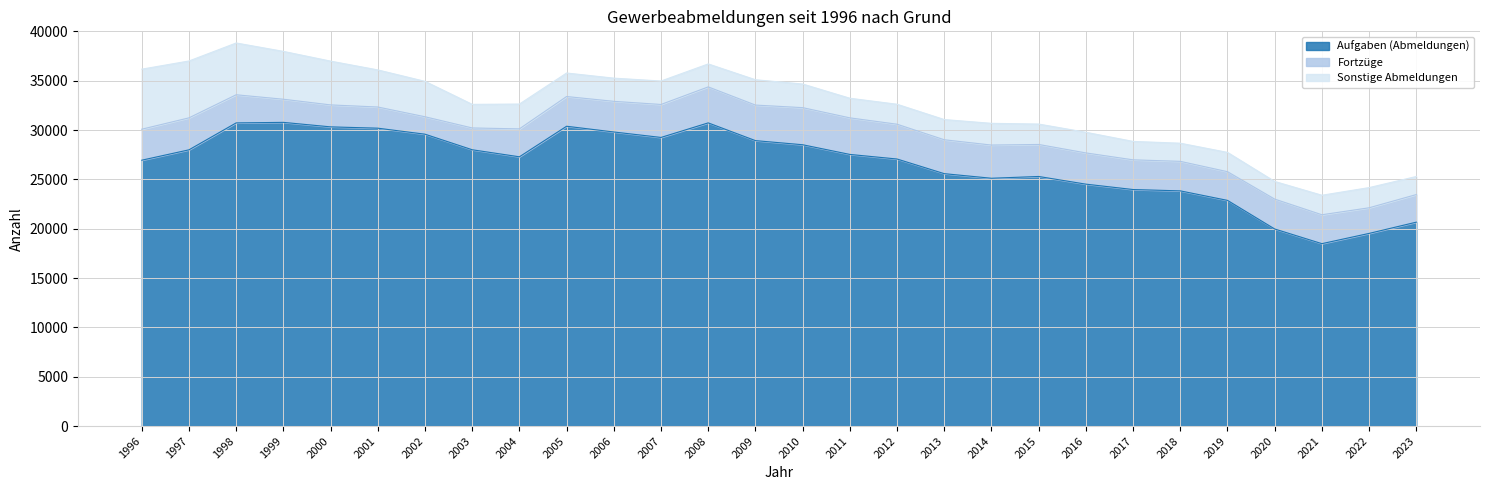

List the series in order of their peak value, highest first.

Aufgaben (Abmeldungen), Sonstige Abmeldungen, Fortzüge